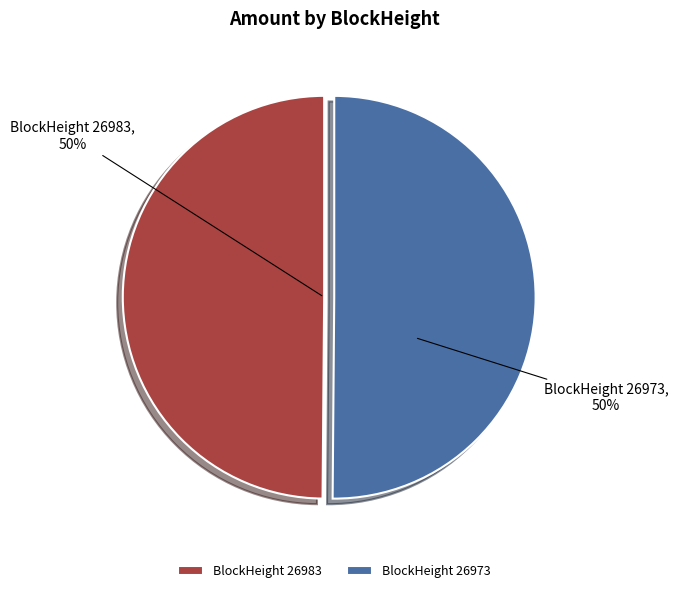

Combined, do BlockHeight 26983 and BlockHeight 26973 account for over 50%?

Yes